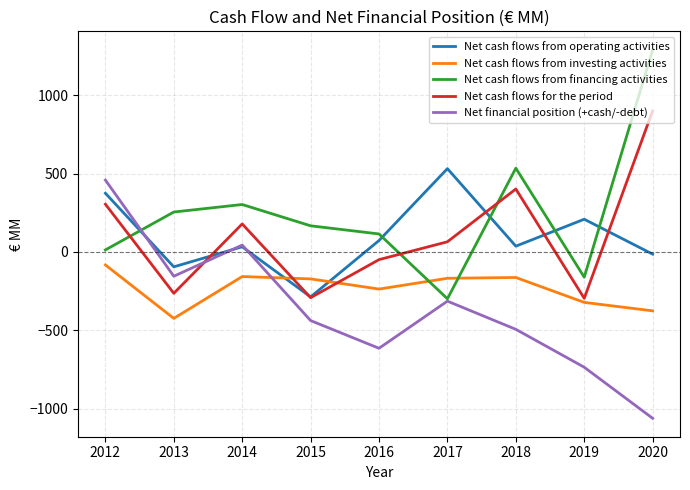

List the labels in order of Net cash flows from financing activities value, smallest first.

2017, 2019, 2012, 2016, 2015, 2013, 2014, 2018, 2020